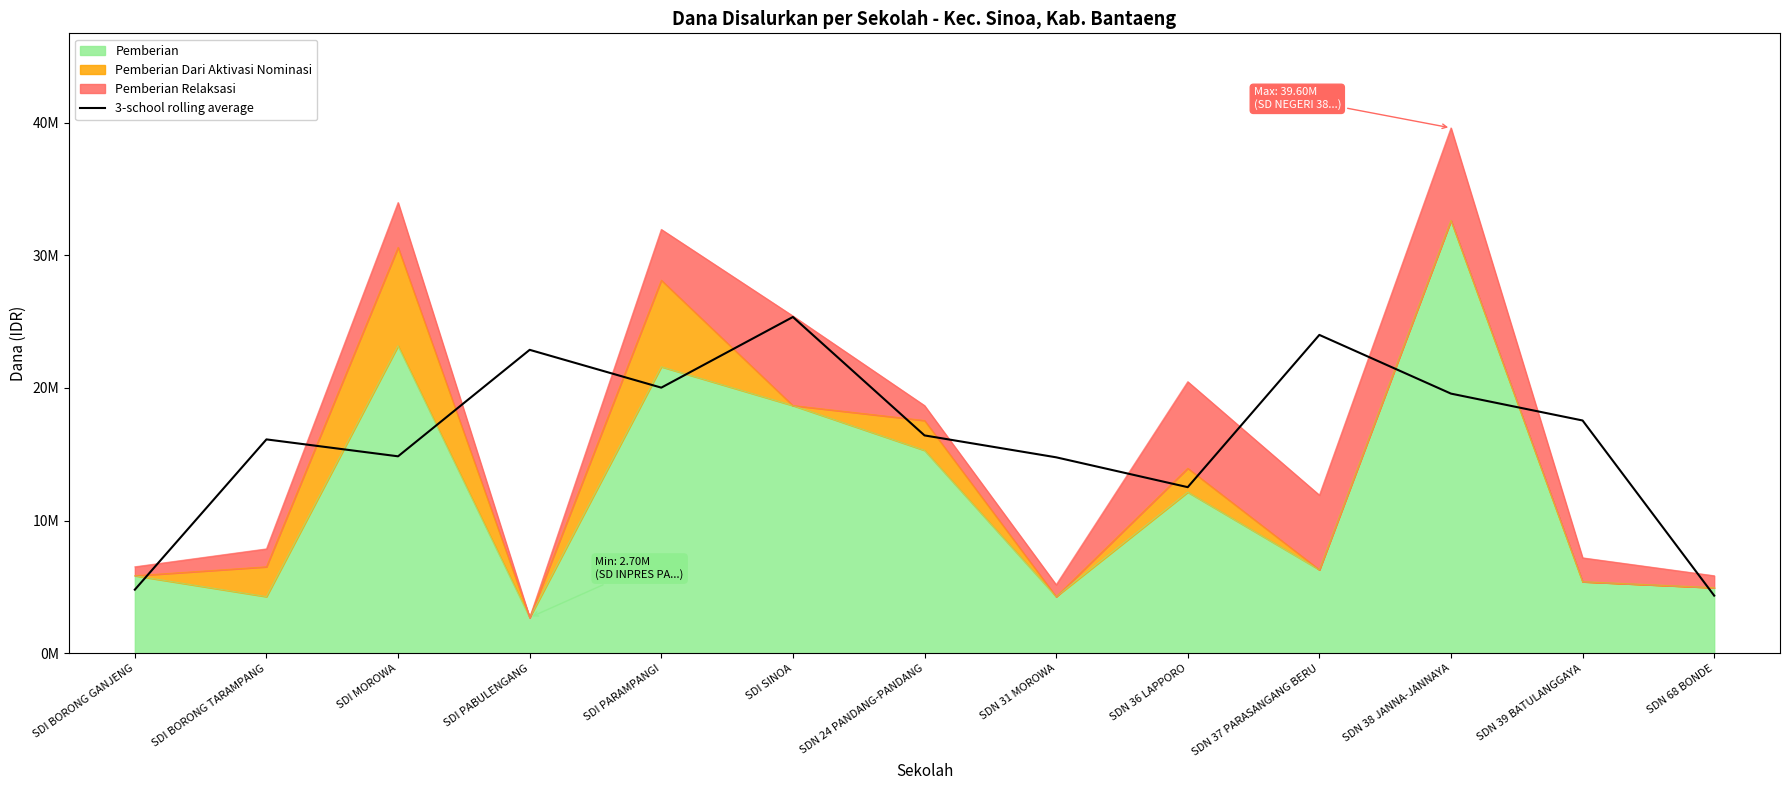

Does the chart display data point markers on the line(s)?

No